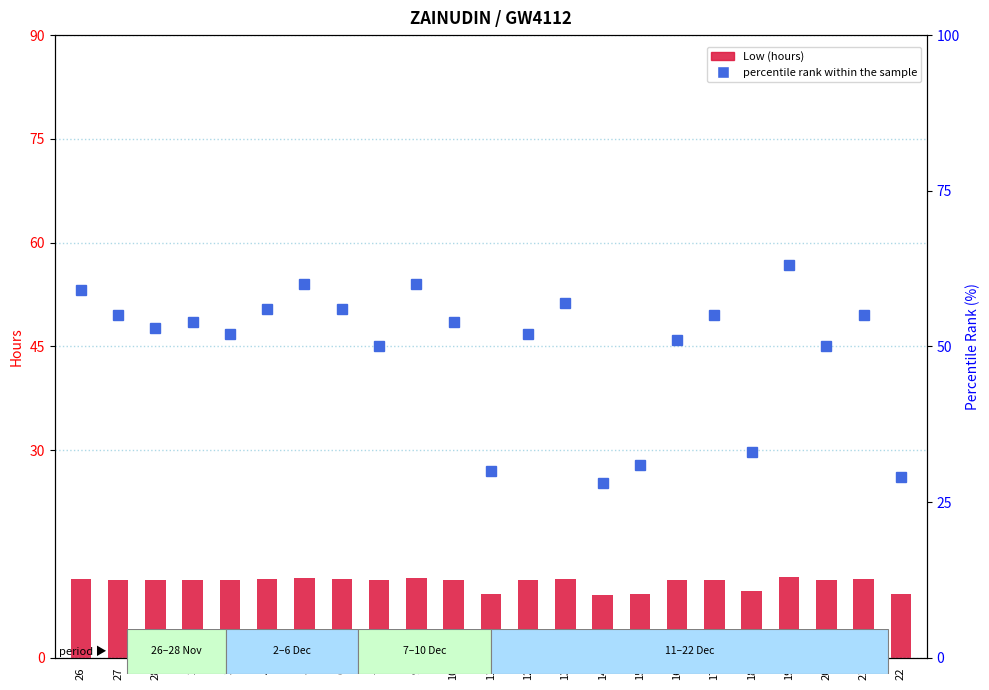

Between 2 and 22, which series saw the biggest shift?

percentile rank within the sample